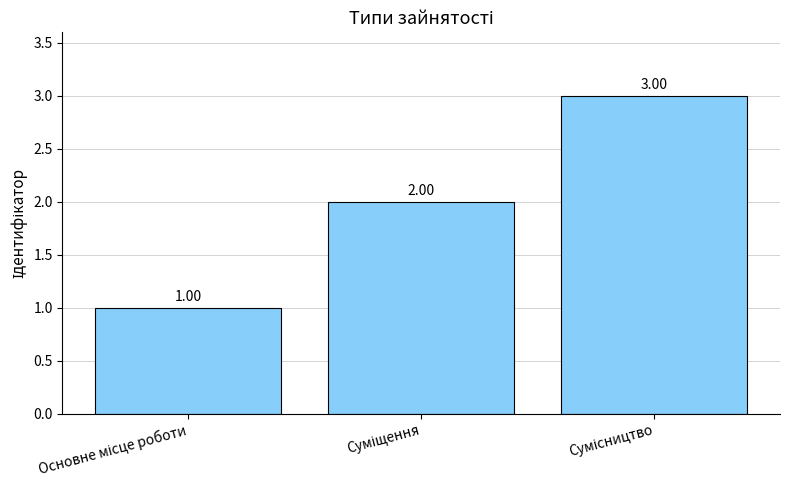

Does the chart contain any negative values?

No